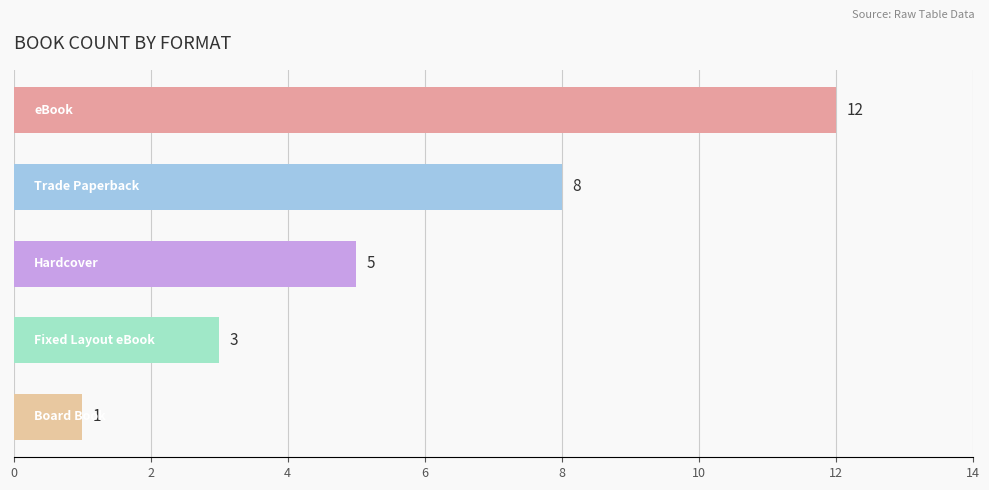

Count the values in the range 3 to 8.

3